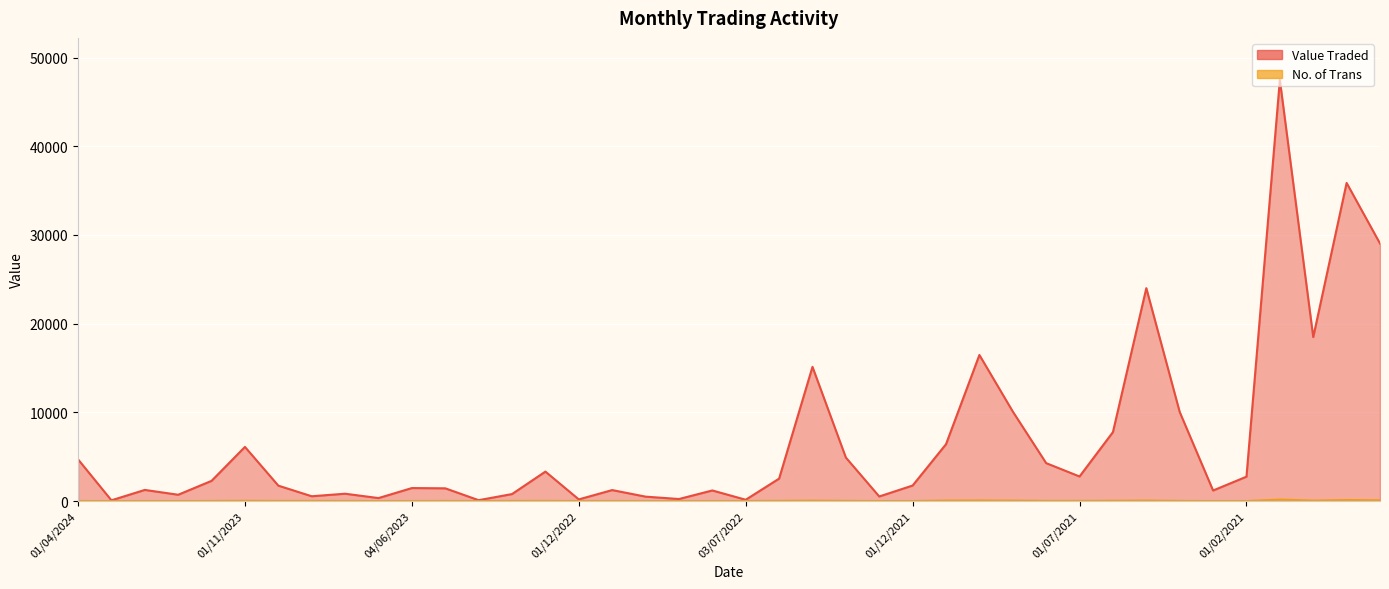

How many interior local valleys does the Value Traded series have?

12